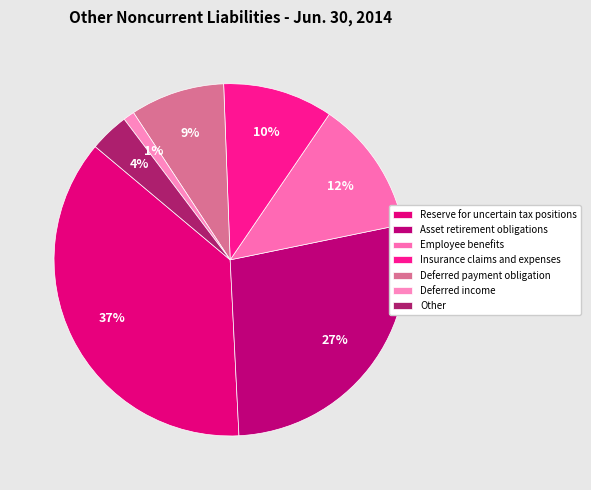

Which has a higher value, Asset retirement obligations or Reserve for uncertain tax positions?

Reserve for uncertain tax positions